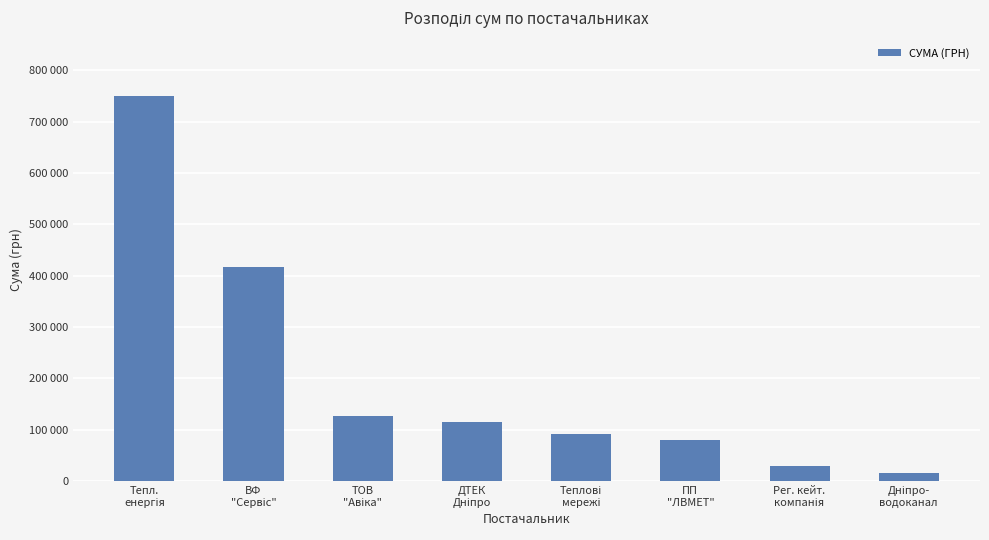

List the labels in order of value, smallest first.

Дніпро-
водоканал, Рег. кейт.
компанія, ПП
"ЛВМЕТ", Теплові
мережі, ДТЕК
Дніпро, ТОВ
"Авіка", ВФ
"Сервіс", Тепл.
енергія